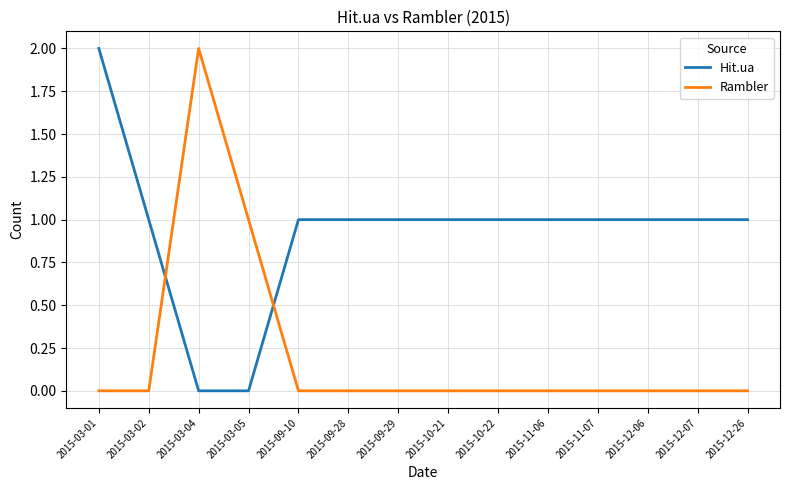

The Rambler series shows 0 at 2015-10-22. True or false?

True